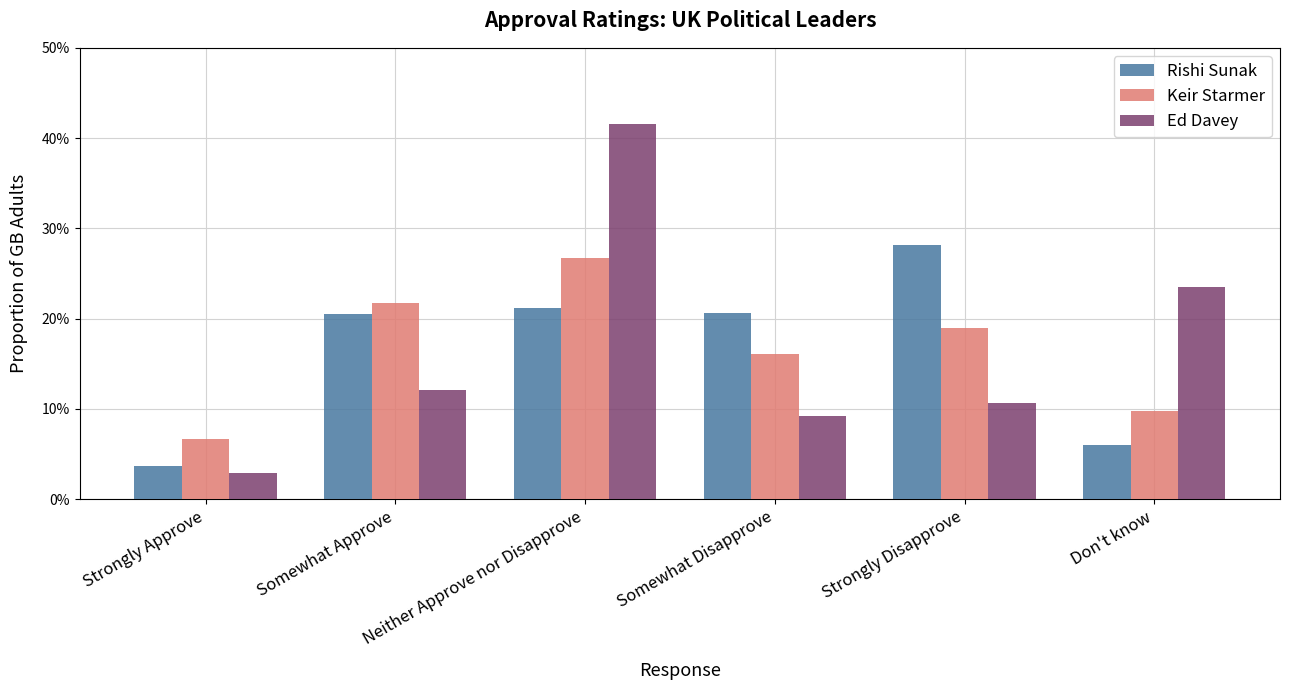

What are all the series names shown in the legend?

Rishi Sunak, Keir Starmer, Ed Davey